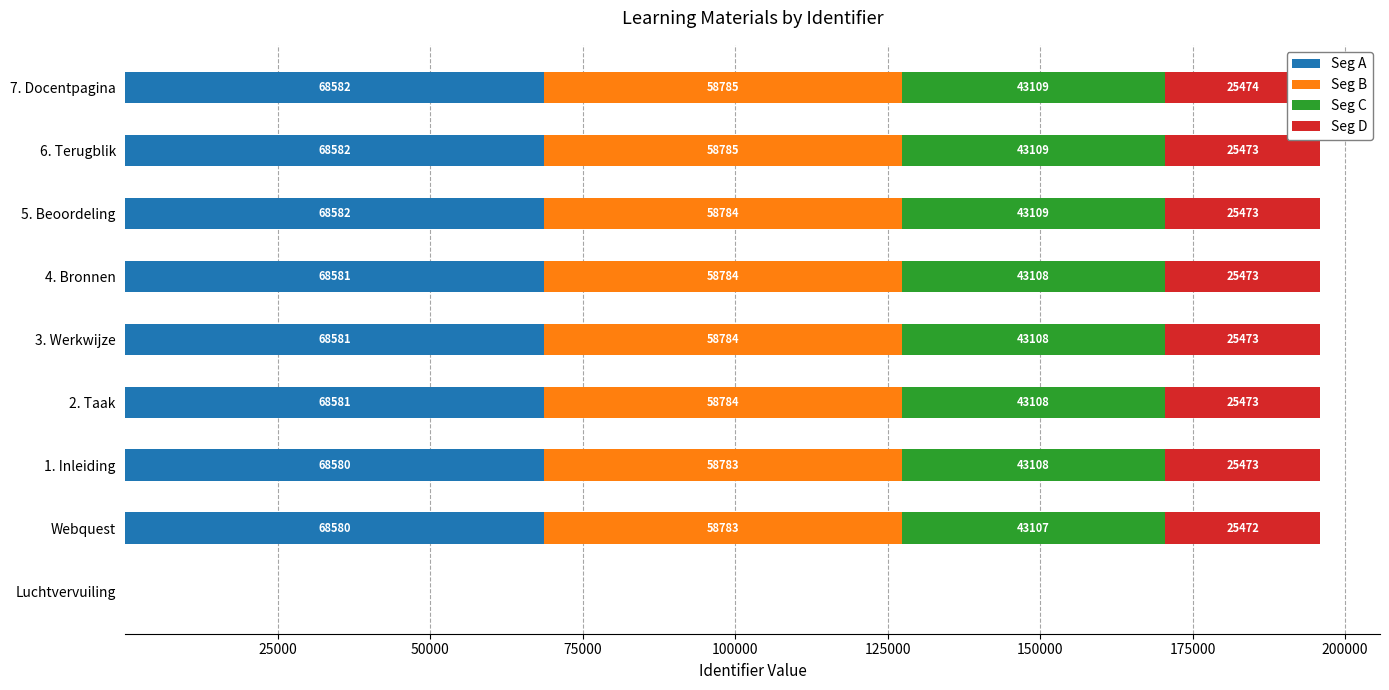

How many bars are there in each group?

4